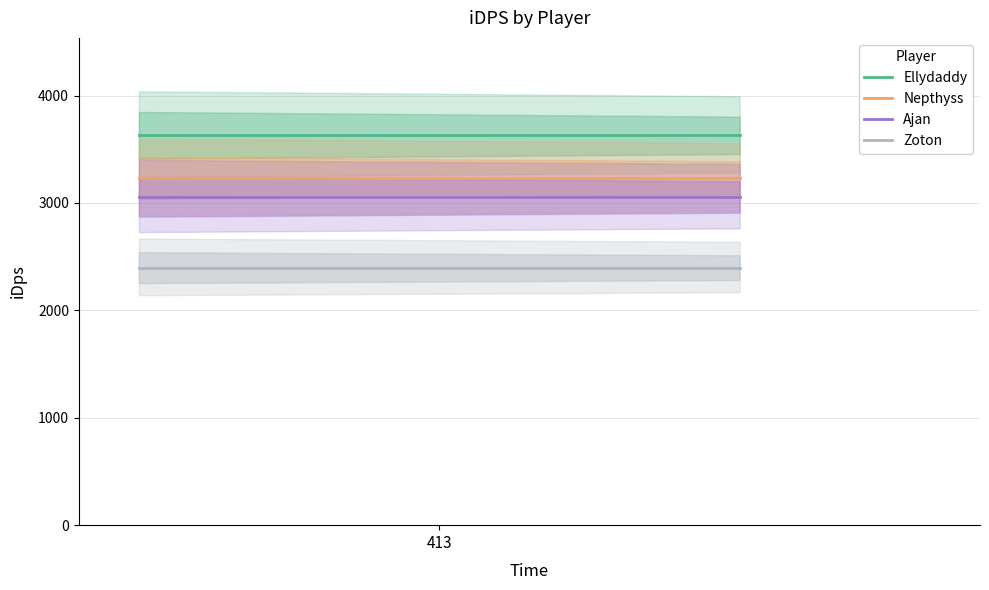

What is the difference between the highest and lowest values at 1?

1231.9